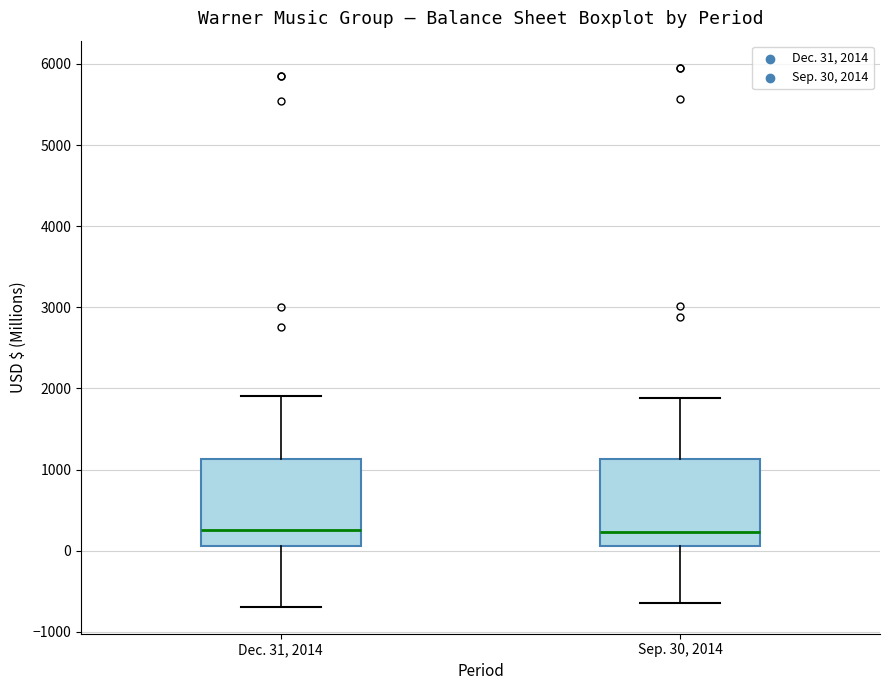

Reading left to right, transcribe this box plot: for each box, give where its median line is, the range the box spans, and where its two whiskers end, as read against the y-axis. The values are not printed on the chart, so give them approximately, as read against the axis.

Dec. 31, 2014: median 300, box 100 to 1100, whiskers -700 to 1900
Sep. 30, 2014: median 200, box 100 to 1100, whiskers -600 to 1900